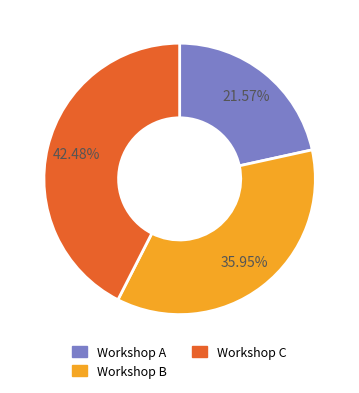

Is there any slice that represents more than half of the pie?

No